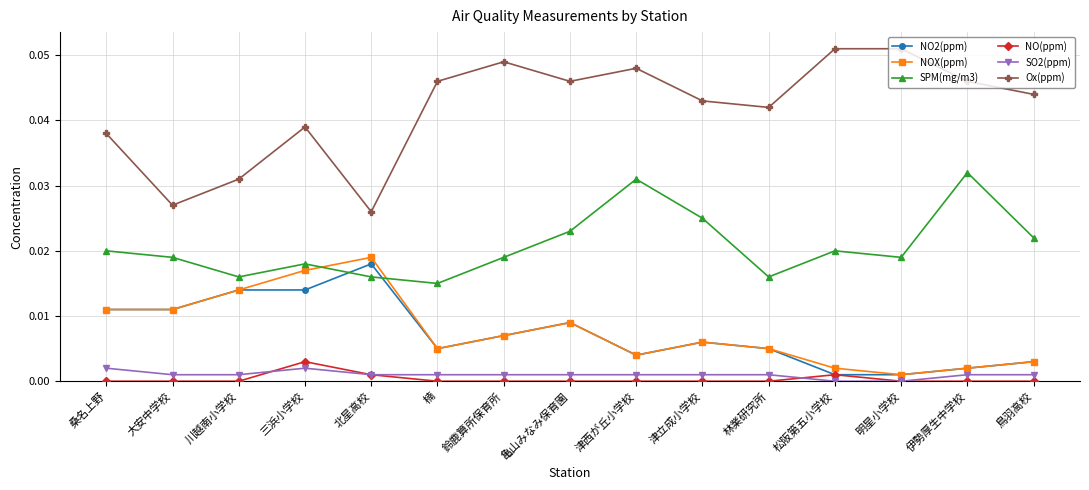

At which label is NOX(ppm) closest to 0?

明星小学校